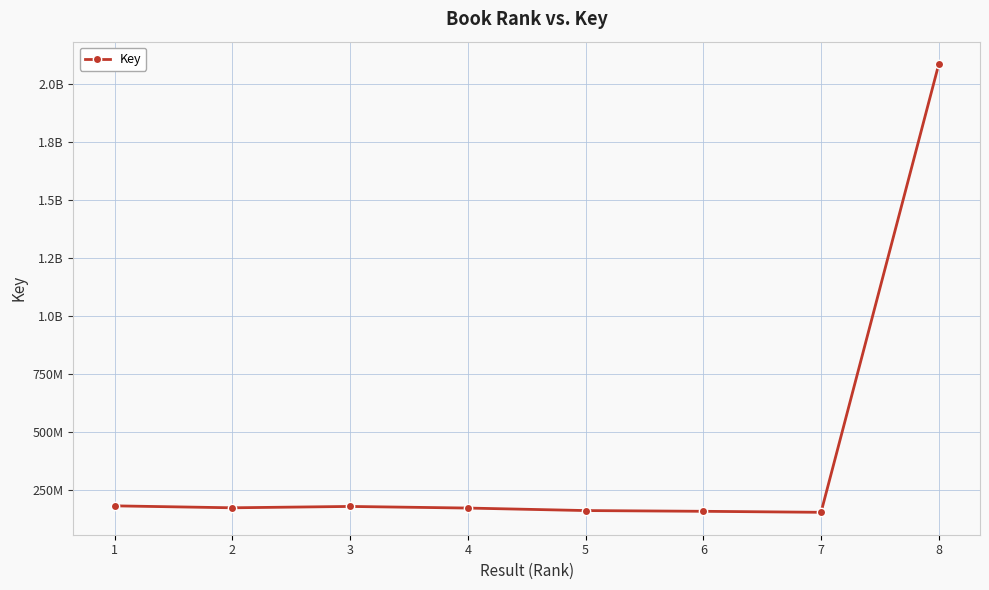

Reading right to left, extract all data points from this chart.

8=2086817801	7=154078340	6=158423175	5=161622705	4=172439236	3=179382862	2=173554787	1=181933720